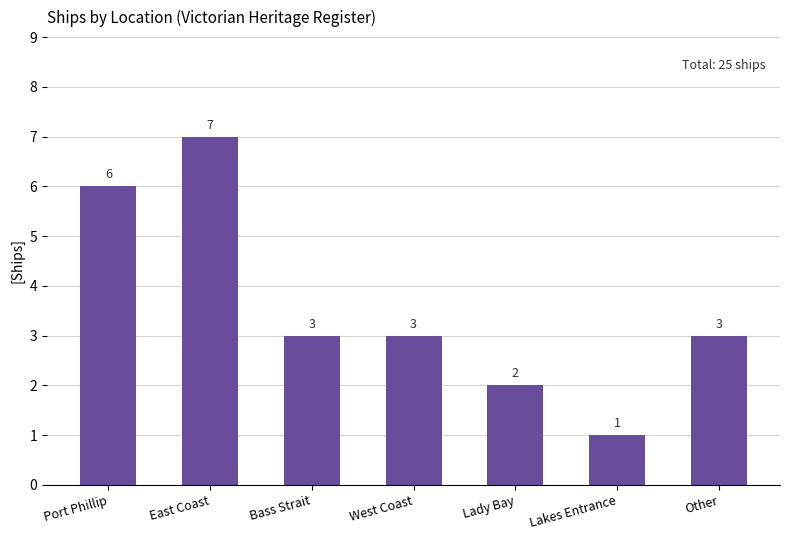

What is the label of the 4th bar from the left?

West Coast